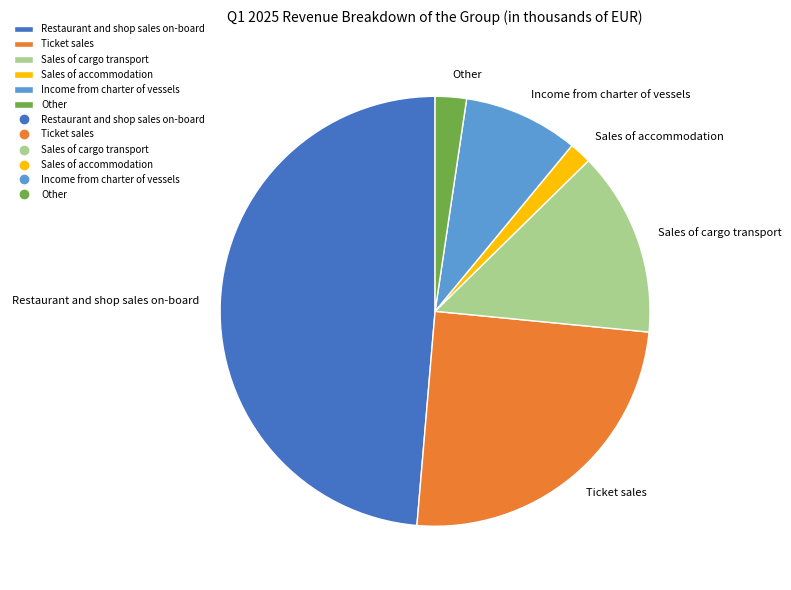

Which slice is the largest?

Restaurant and shop sales on-board